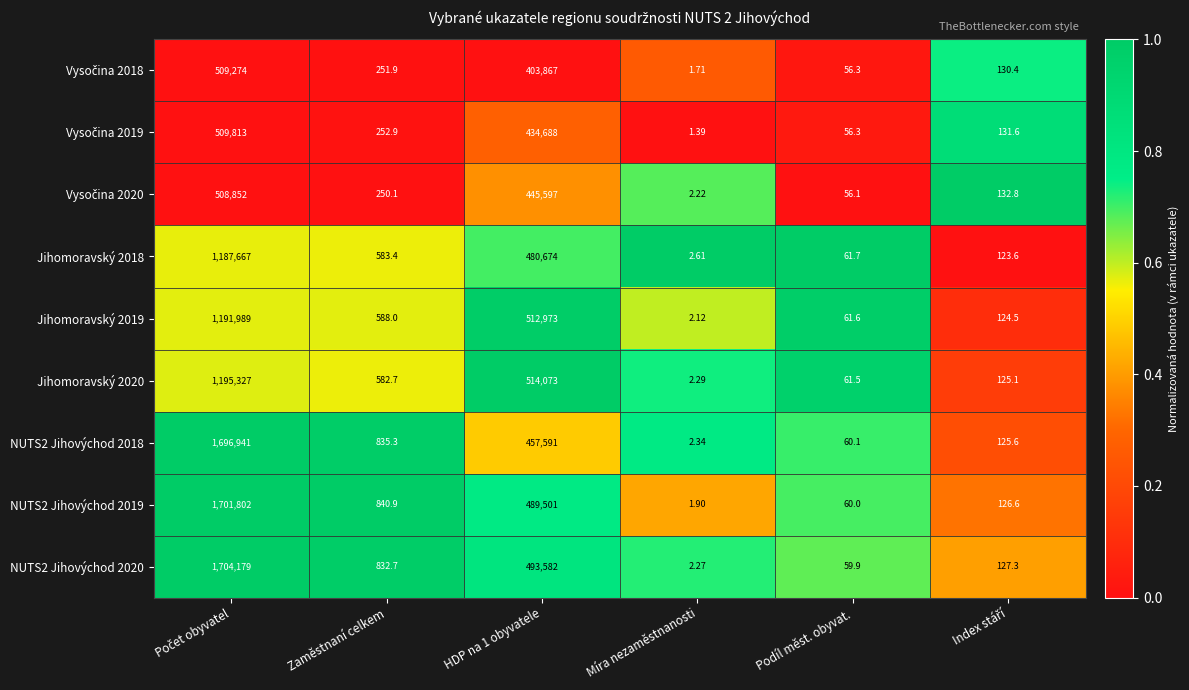

At which label does Jihomoravský 2019 reach its minimum?

Míra nezaměstnanosti